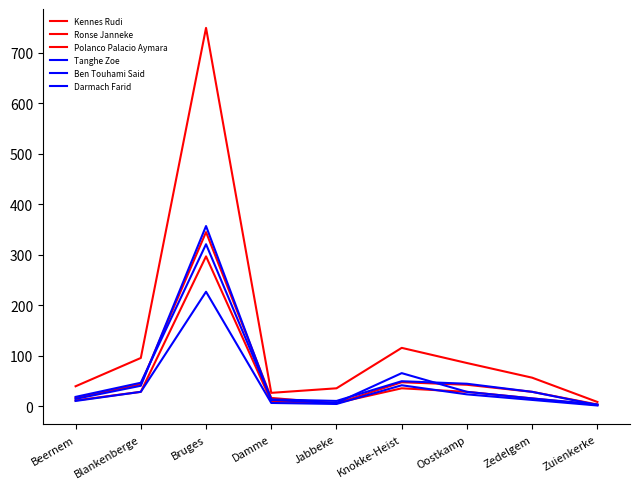

Is this an area chart (filled region under the line)?

No